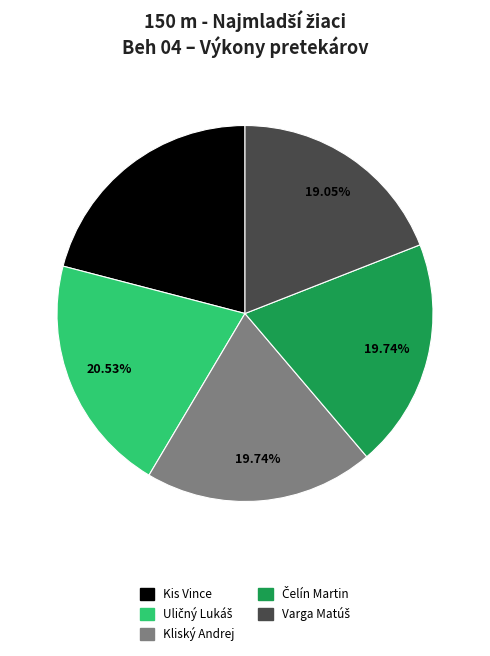

Approximately how many times larger is the value at Kliský Andrej compared to Kis Vince?

0.9